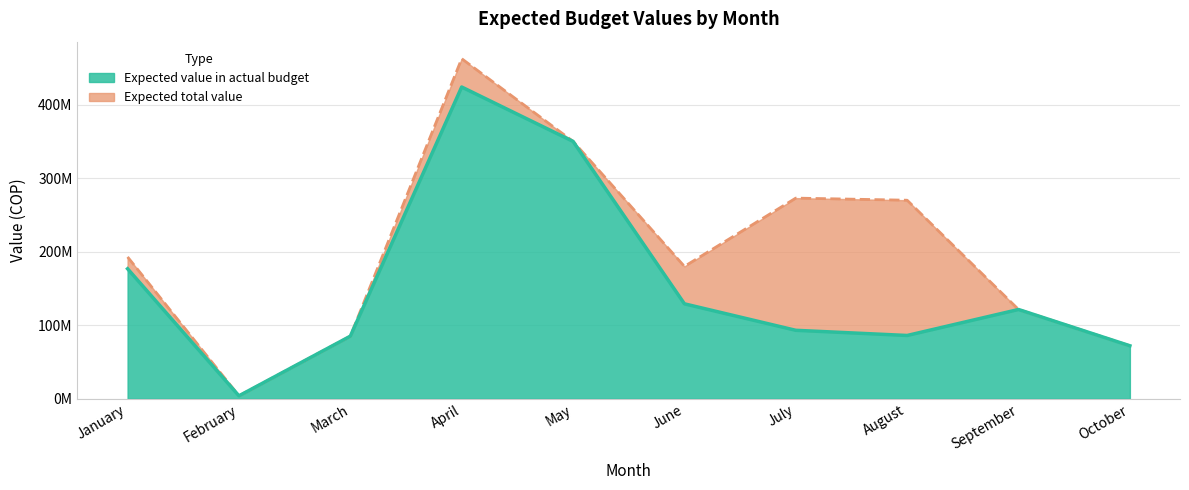

Which series has the widest spread of values?

Expected total value